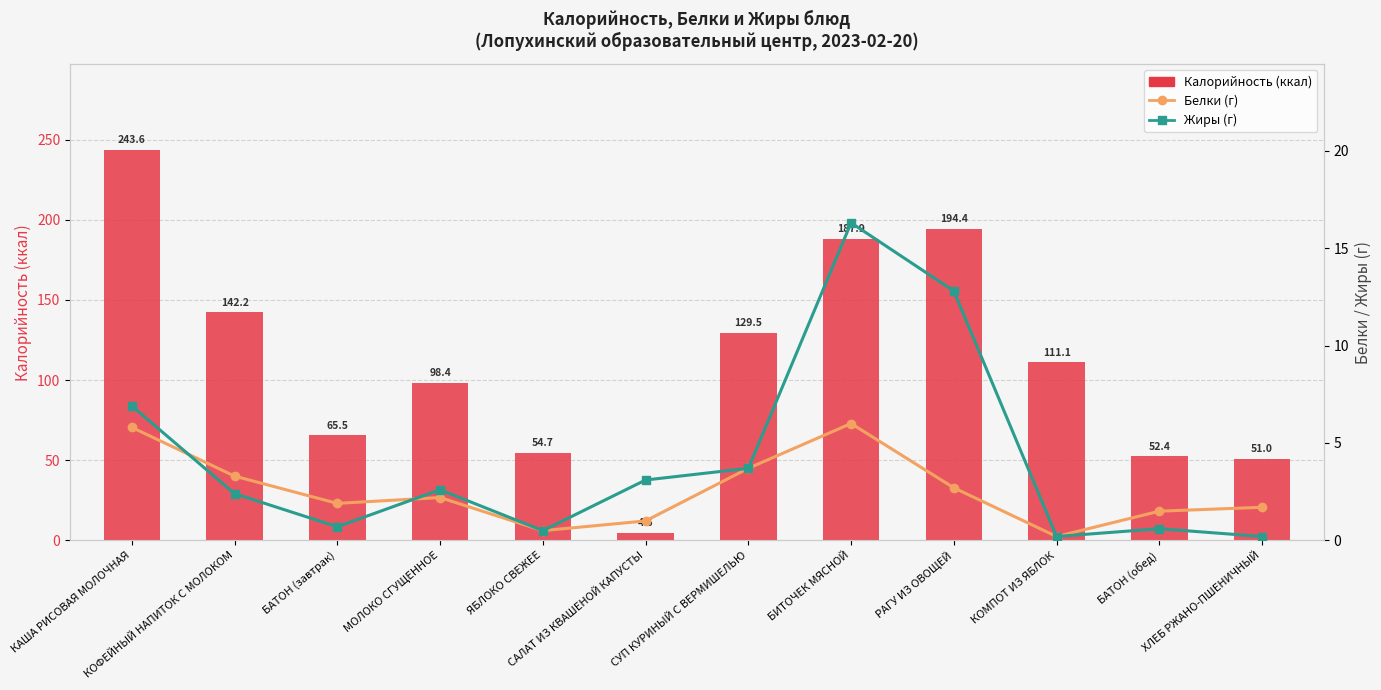

What is the sum of the Калорийность (ккал) values at САЛАТ ИЗ КВАШЕНОЙ КАПУСТЫ and СУП КУРИНЫЙ С ВЕРМИШЕЛЬЮ?

134.1